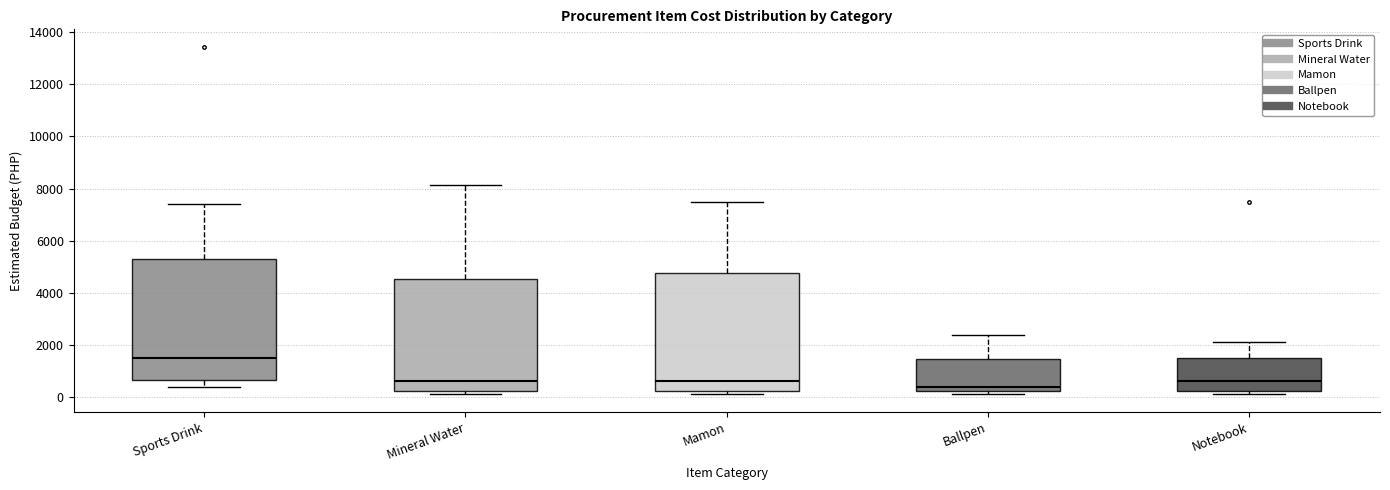

Reading left to right, read every box against the y-axis: the position of its median line, the range the box covers, and the ends of its whiskers. The values are not printed on the chart, so give them approximately, as read against the axis.

Sports Drink: median 1600, box 600 to 5200, whiskers 400 to 7400
Mineral Water: median 600, box 200 to 4600, whiskers 200 (just below the box's lower edge) to 8200
Mamon: median 600, box 200 to 4800, whiskers 200 (just below the box's lower edge) to 7600
Ballpen: median 400, box 200 to 1400, whiskers 200 (just below the box's lower edge) to 2400
Notebook: median 600, box 200 to 1600, whiskers 200 (just below the box's lower edge) to 2200